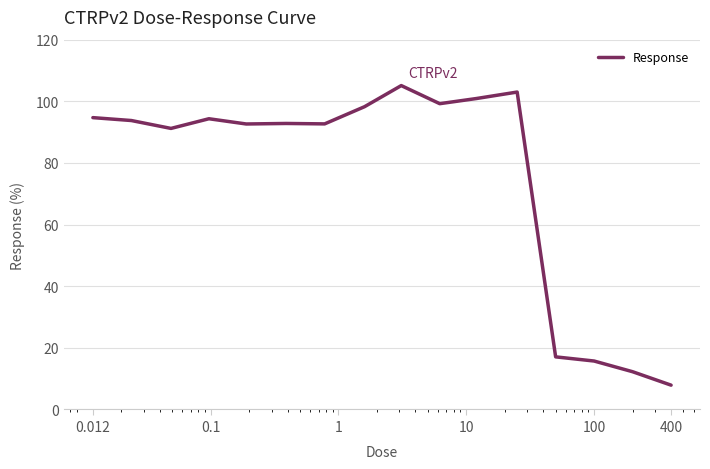

What is the smallest value displayed?

7.9